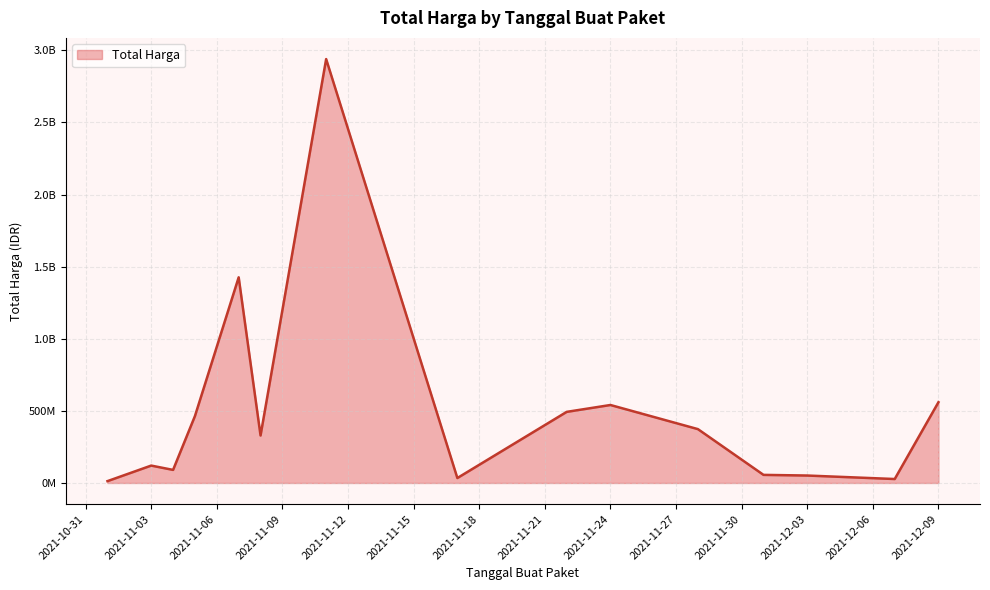

Does the chart display data point markers on the line(s)?

No